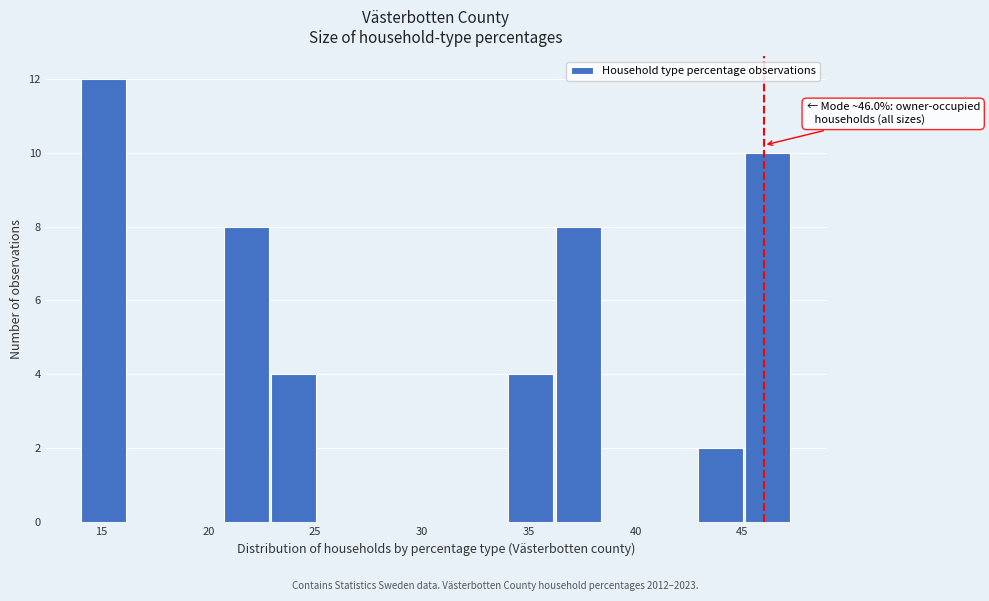

Over which range of the x-axis is the bar tallest?

14.0 to 16.0